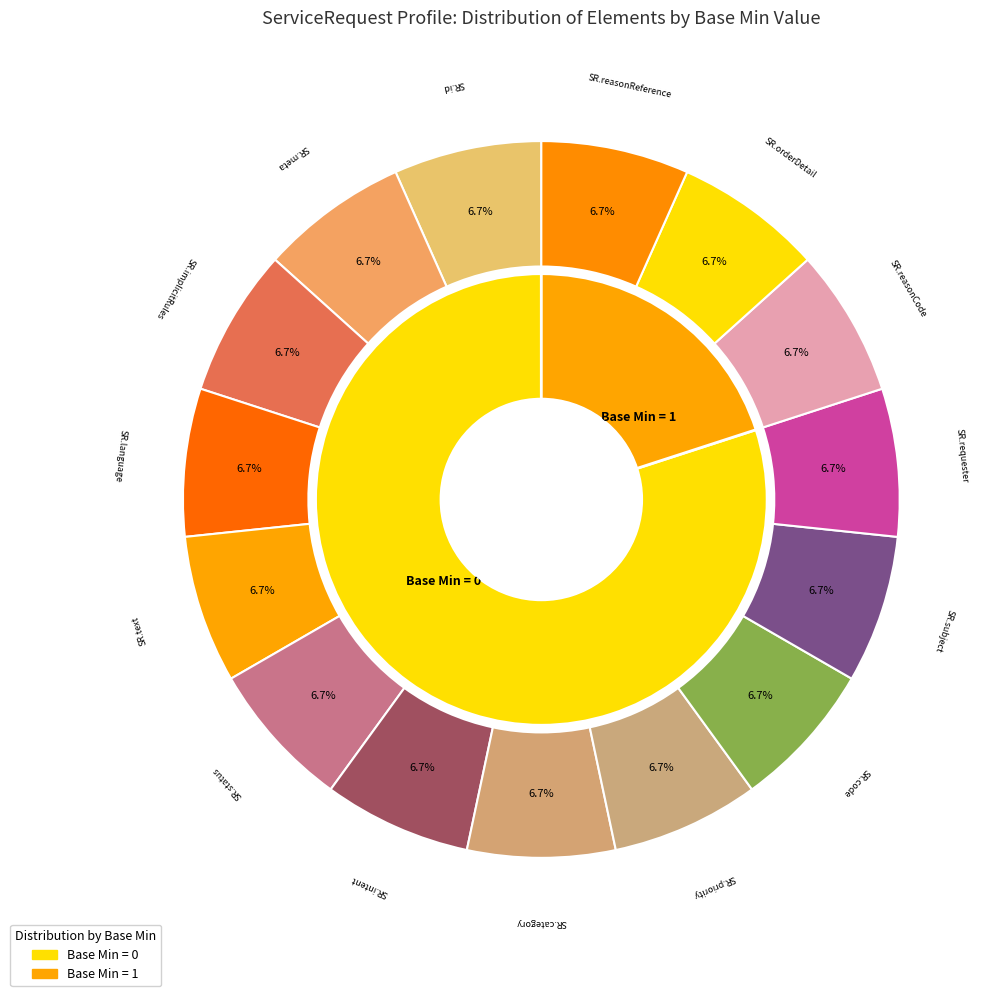

Do ServiceRequest.orderDetail and ServiceRequest.category together represent more than half of the pie?

No